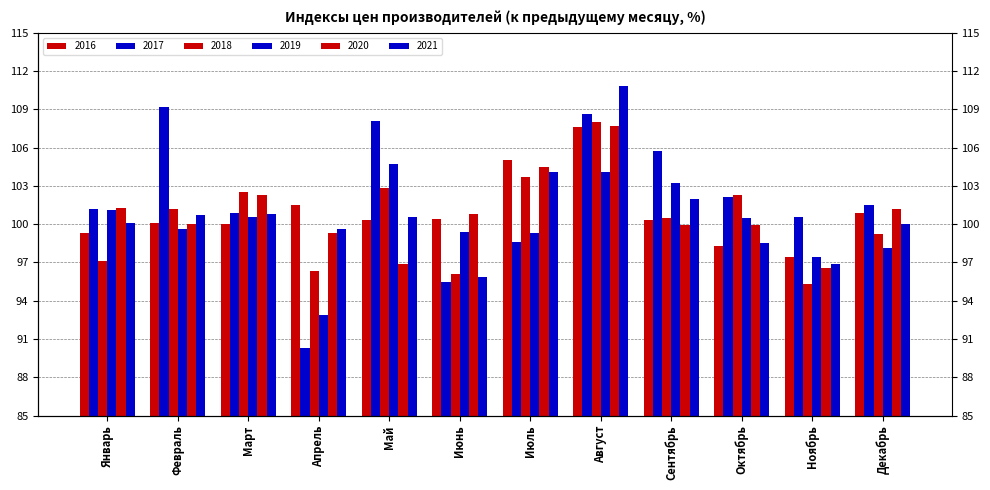

Reading left to right, extract all data points from this chart.

2016: Январь=99.3	Февраль=100.1	Март=100.0	Апрель=101.5	Май=100.3	Июнь=100.4	Июль=105.0	Август=107.6	Сентябрь=100.3	Октябрь=98.3	Ноябрь=97.4	Декабрь=100.9
2017: Январь=101.2	Февраль=109.2	Март=100.9	Апрель=90.3	Май=108.1	Июнь=95.5	Июль=98.6	Август=108.6	Сентябрь=105.7	Октябрь=102.1	Ноябрь=100.6	Декабрь=101.5
2018: Январь=97.1	Февраль=101.2	Март=102.5	Апрель=96.3	Май=102.8	Июнь=96.1	Июль=103.7	Август=108.0	Сентябрь=100.5	Октябрь=102.3	Ноябрь=95.3	Декабрь=99.2
2019: Январь=101.1	Февраль=99.6	Март=100.6	Апрель=92.9	Май=104.7	Июнь=99.4	Июль=99.3	Август=104.1	Сентябрь=103.2	Октябрь=100.5	Ноябрь=97.4	Декабрь=98.1
2020: Январь=101.3	Февраль=100.0	Март=102.3	Апрель=99.3	Май=96.9	Июнь=100.8	Июль=104.5	Август=107.7	Сентябрь=99.9	Октябрь=99.9	Ноябрь=96.6	Декабрь=101.2
2021: Январь=100.1	Февраль=100.7	Март=100.8	Апрель=99.6	Май=100.6	Июнь=95.9	Июль=104.1	Август=110.8	Сентябрь=102.0	Октябрь=98.5	Ноябрь=96.9	Декабрь=100.0